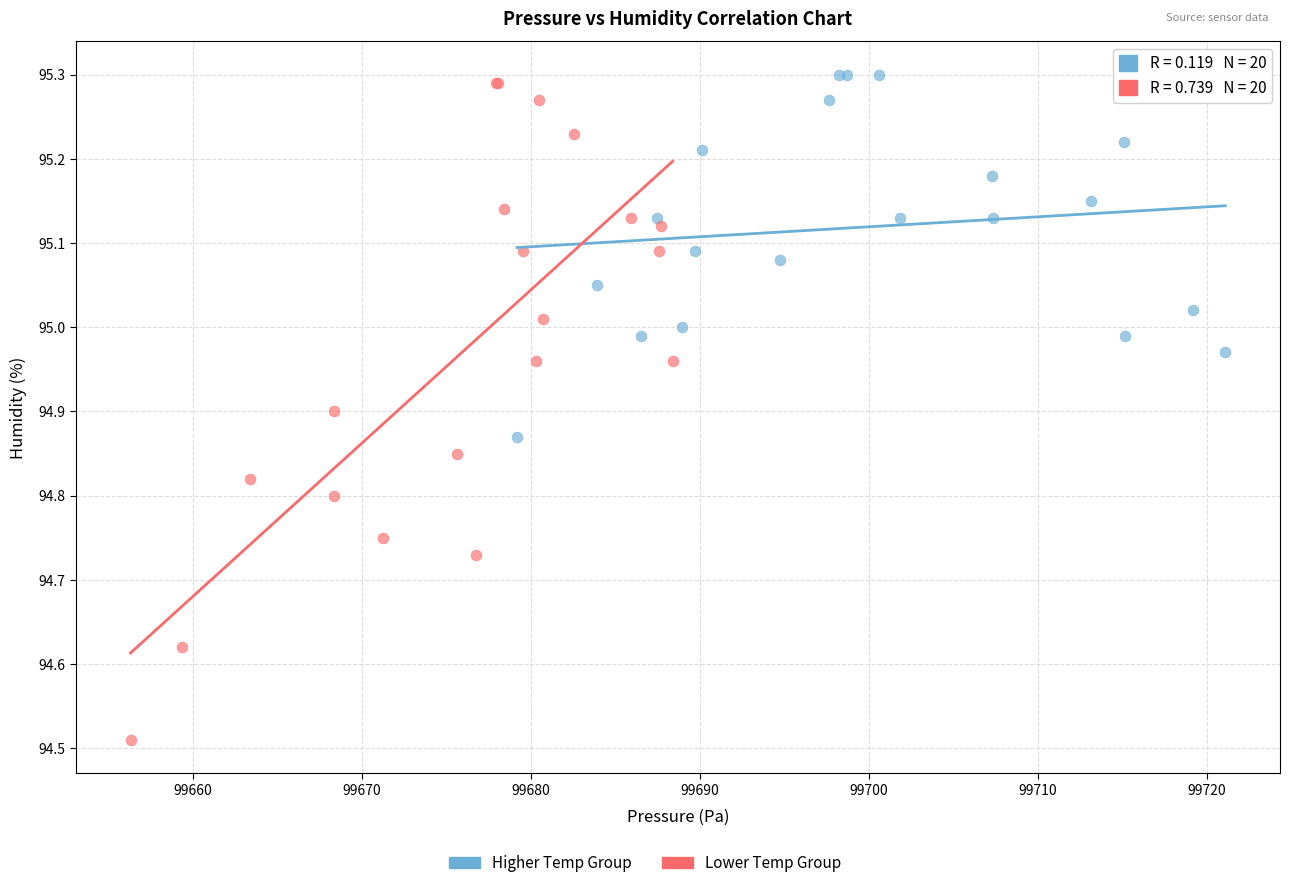

Which series has the largest Y range (max minus min)?

Lower Temp Group